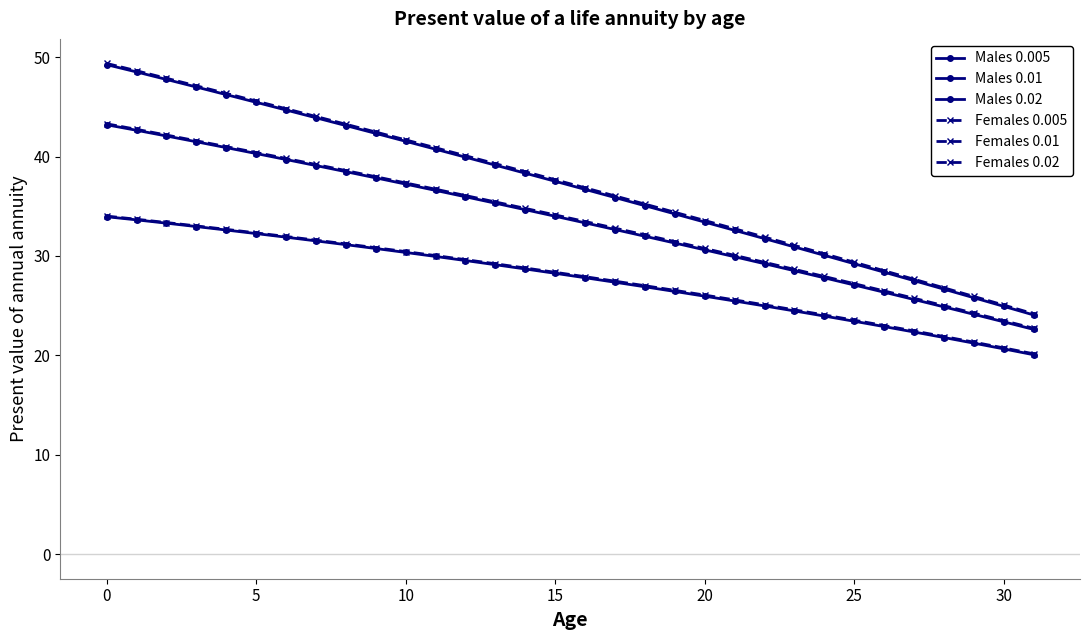

What is the greatest value displayed?

49.4